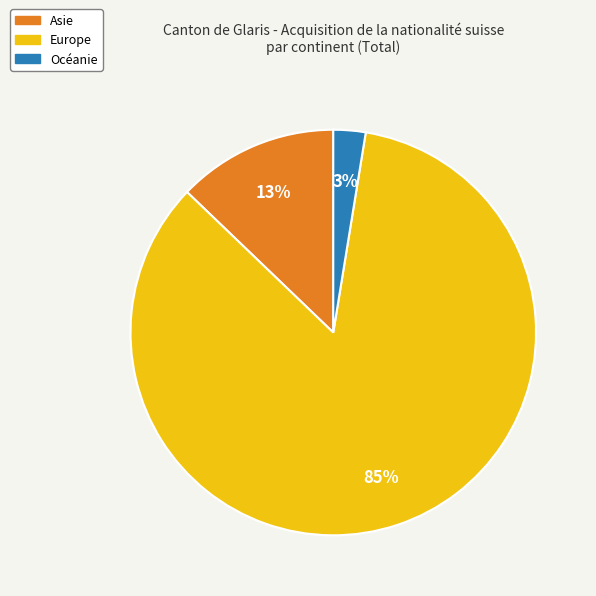

To the nearest percent, what is the combined percentage of Europe and Océanie?

87%